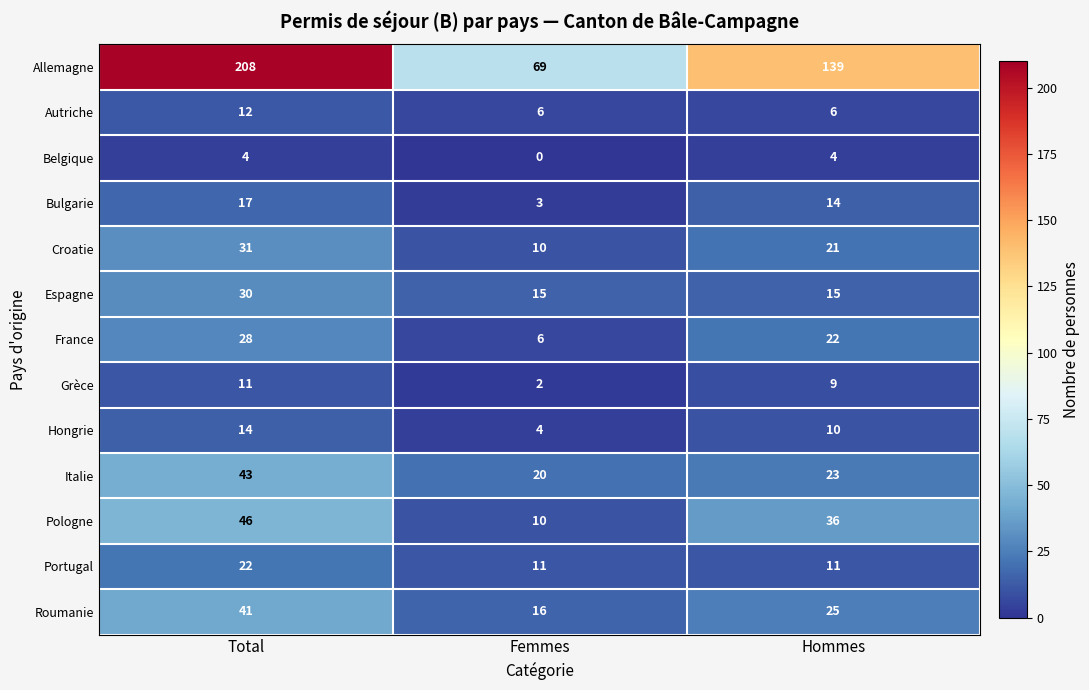

True or false: Pologne has a value of 5 at Femmes.

False